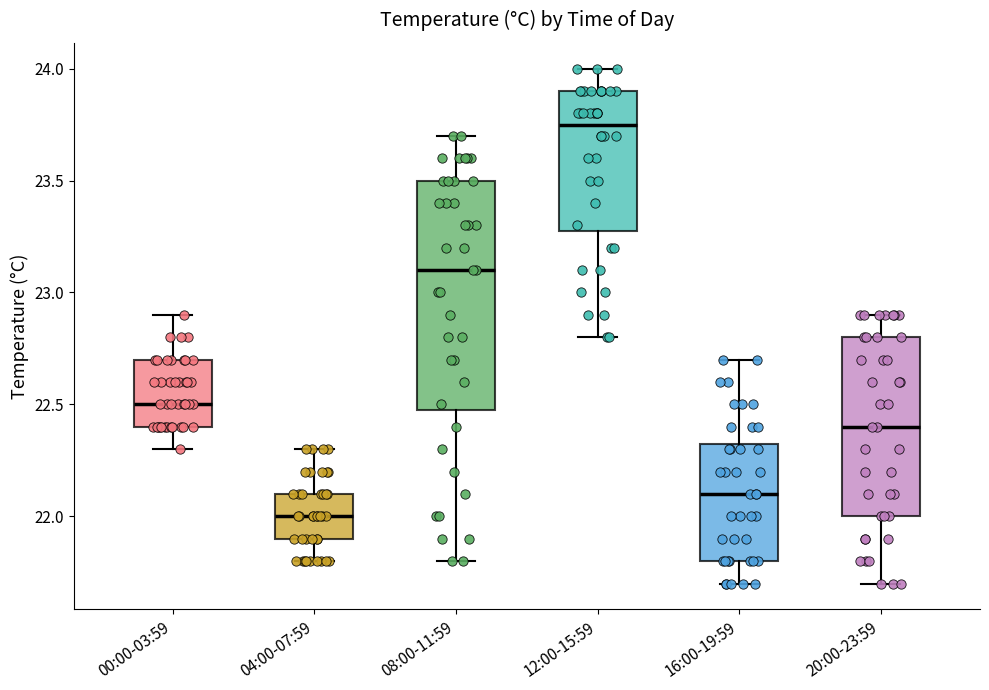

Reading left to right, transcribe this box plot: for each box, give where its median line is, the range the box spans, and where its two whiskers end, as read against the y-axis. The values are not printed on the chart, so give them approximately, as read against the axis.

00:00-03:59: median 22.50, box 22.40 to 22.70, whiskers 22.30 to 22.90
04:00-07:59: median 22.00, box 21.90 to 22.10, whiskers 21.80 to 22.30
08:00-11:59: median 23.10, box 22.50 to 23.50, whiskers 21.80 to 23.70
12:00-15:59: median 23.75, box 23.30 to 23.90, whiskers 22.80 to 24.00
16:00-19:59: median 22.10, box 21.80 to 22.35, whiskers 21.70 to 22.70
20:00-23:59: median 22.40, box 22.00 to 22.80, whiskers 21.70 to 22.90